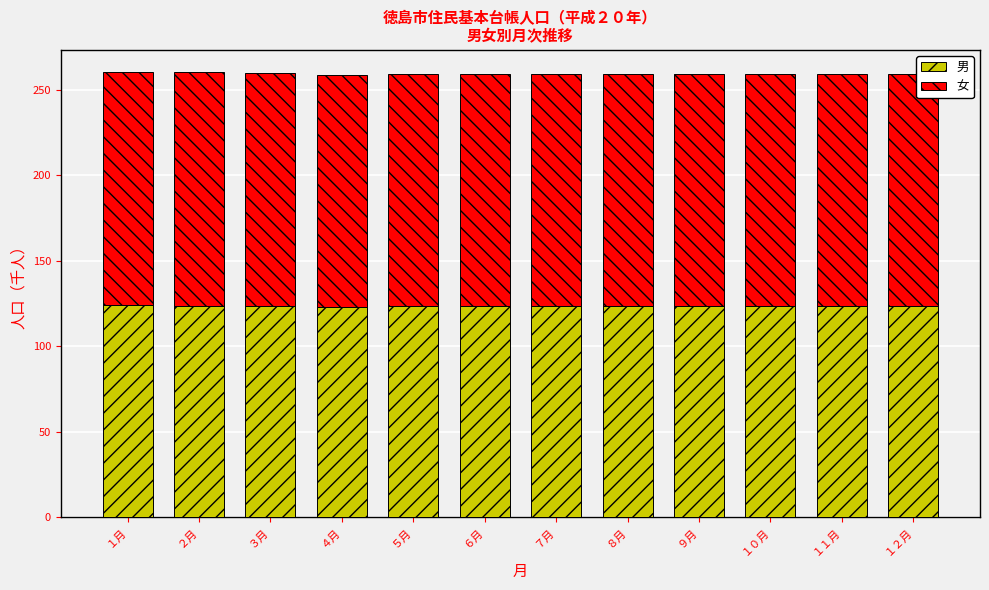

What is the minimum value for 男?

122.9